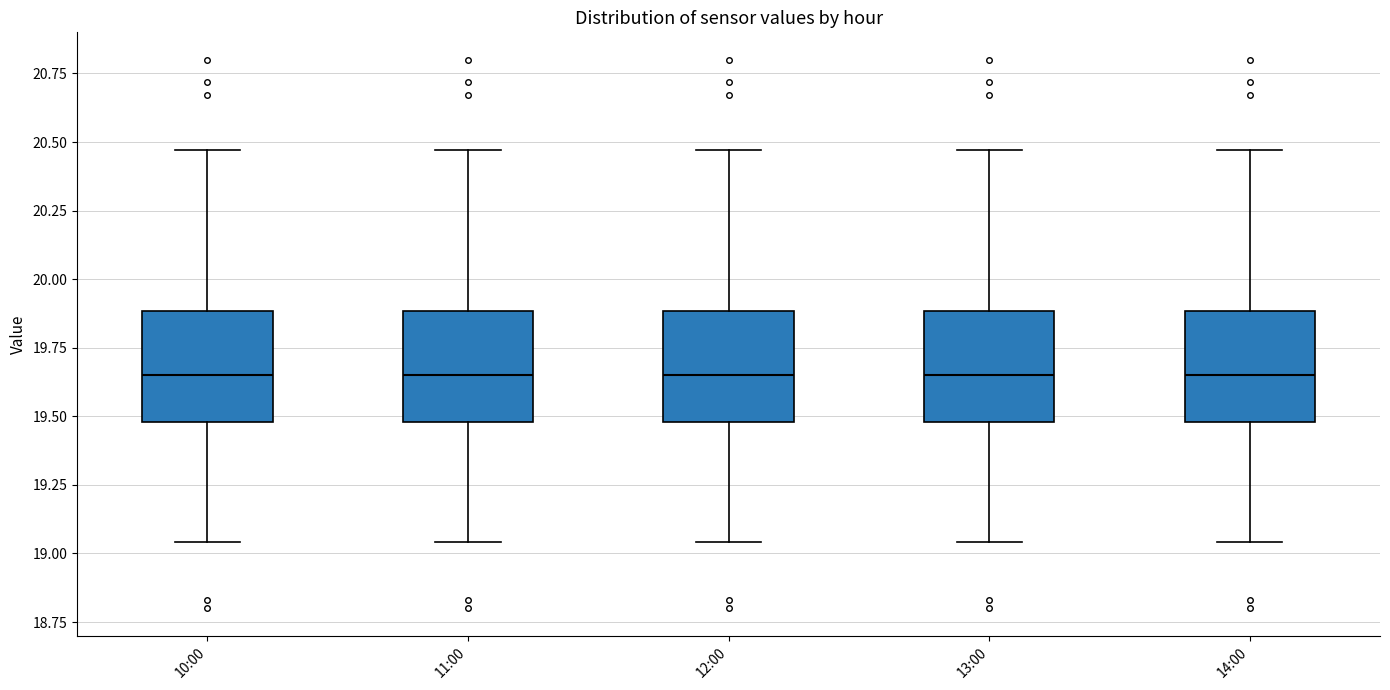

Reading left to right, transcribe this box plot: for each box, give where its median line is, the range the box spans, and where its two whiskers end, as read against the y-axis. The values are not printed on the chart, so give them approximately, as read against the axis.

10:00: median 19.65, box 19.50 to 19.90, whiskers 19.05 to 20.45
11:00: median 19.65, box 19.50 to 19.90, whiskers 19.05 to 20.45
12:00: median 19.65, box 19.50 to 19.90, whiskers 19.05 to 20.45
13:00: median 19.65, box 19.50 to 19.90, whiskers 19.05 to 20.45
14:00: median 19.65, box 19.50 to 19.90, whiskers 19.05 to 20.45